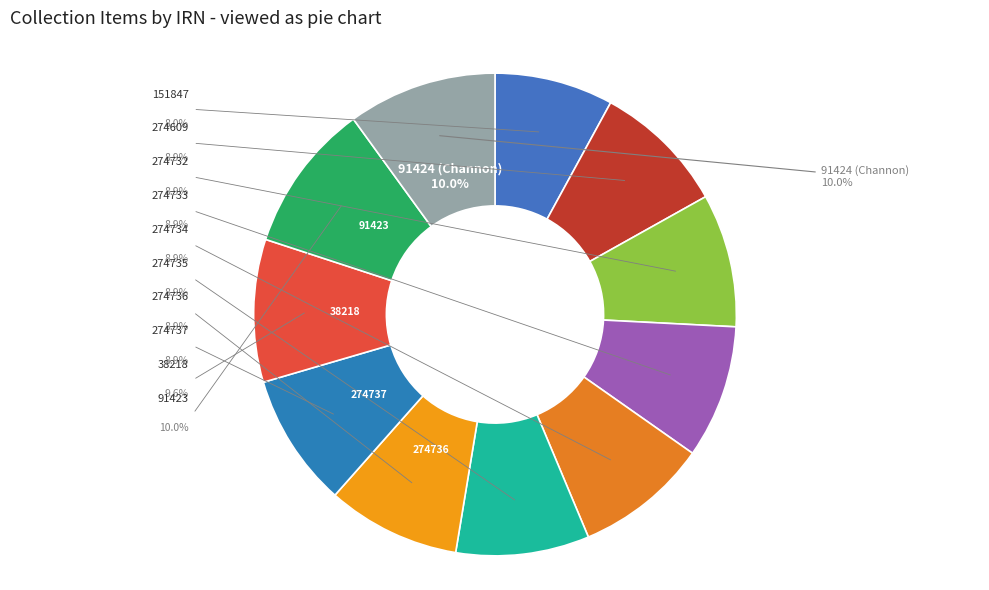

Is the sum of 38218 (Finsch) and 151847 (Wood Gift) greater than half?

No